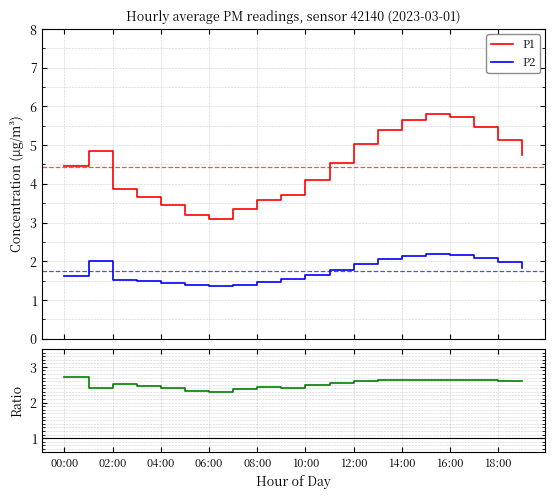

What is the lowest value of the P2 series?

1.4